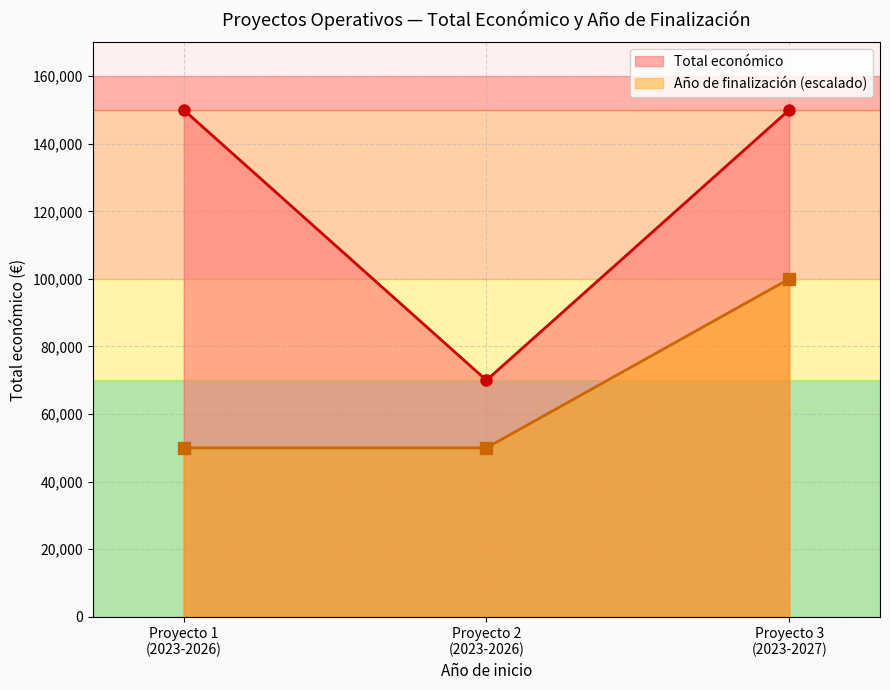

What is the total value across all series at Proyecto 2
(2023-2026)?

120000